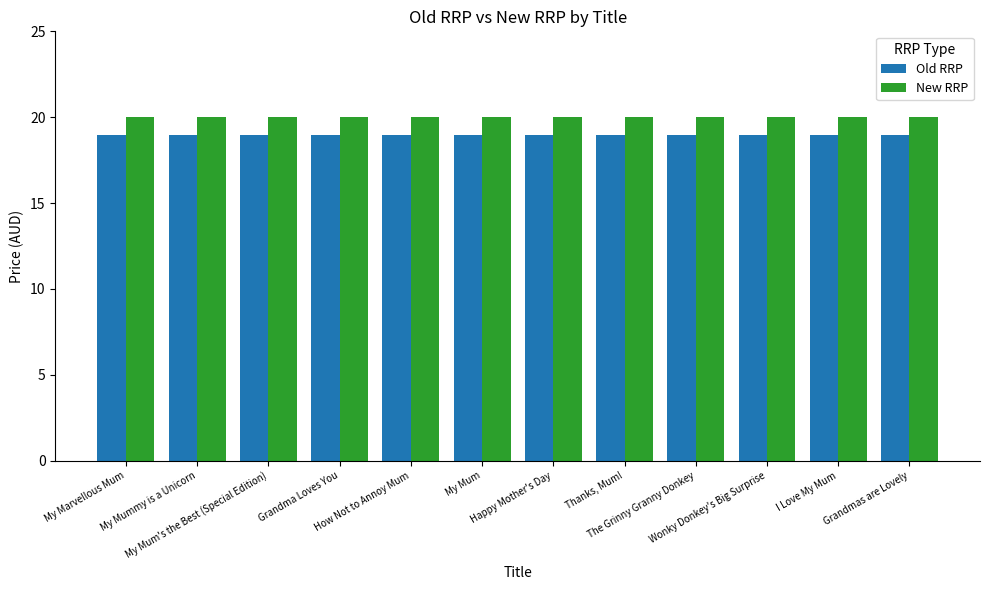

What are all the series names shown in the legend?

Old RRP, New RRP